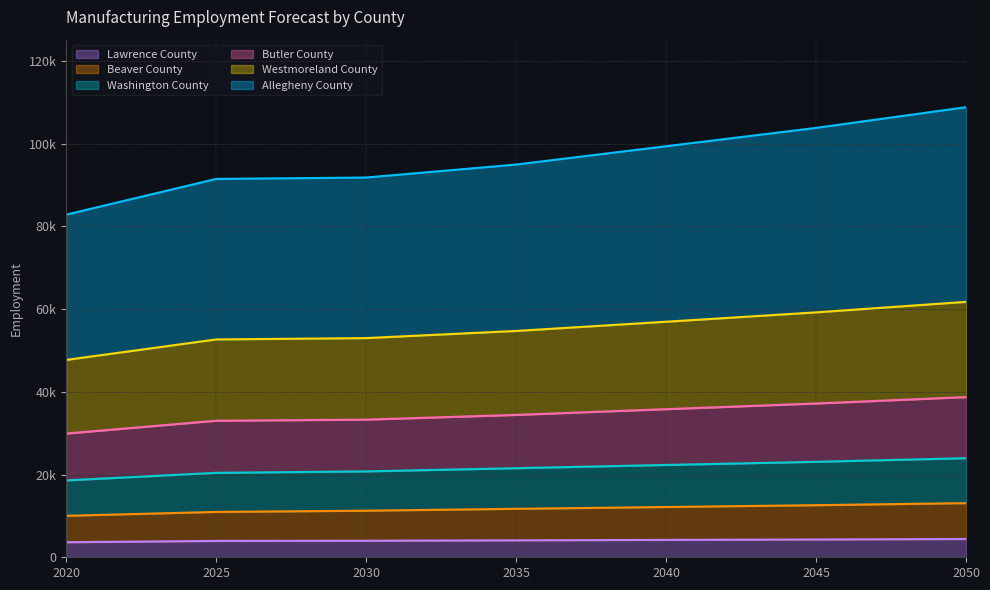

Does the chart display data point markers on the line(s)?

No